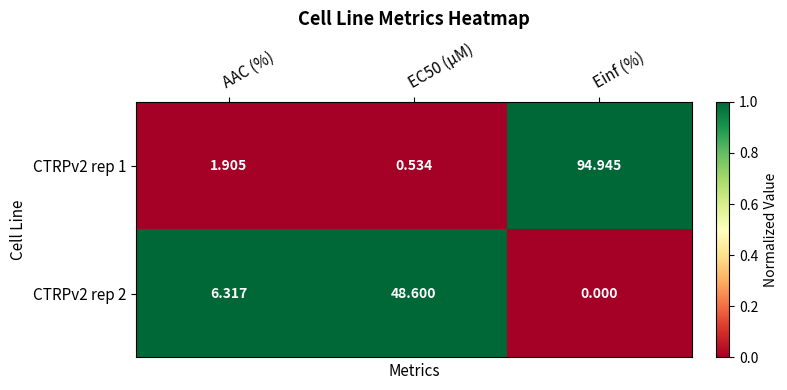

At which category does the chart reach its peak across all series?

Einf (%)